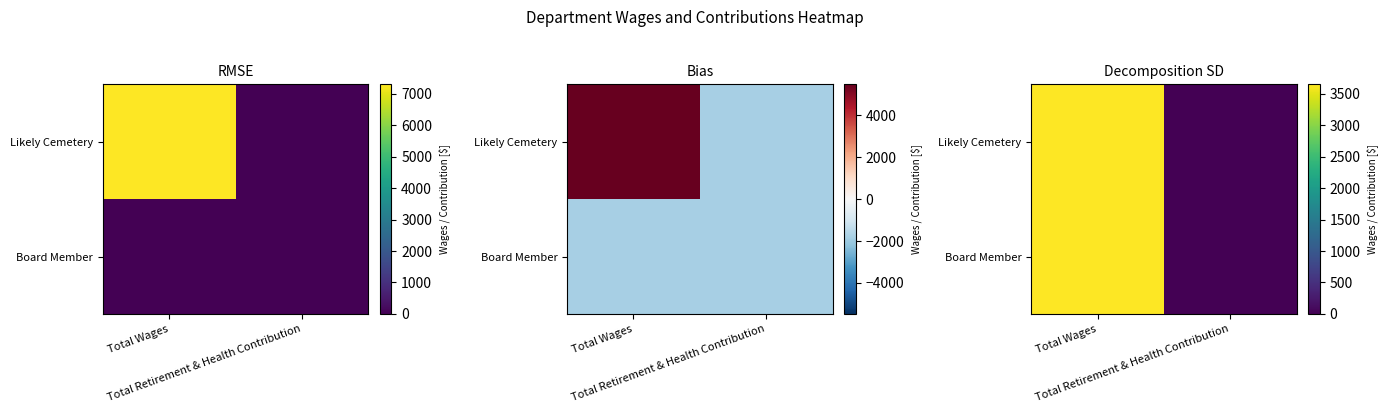

Rank the series at Total Wages from highest to lowest value.

Likely Cemetery, Board Member